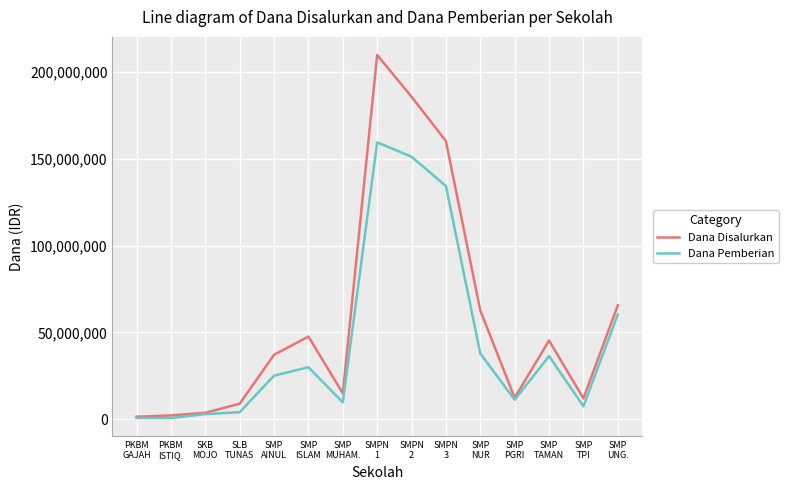

What is the total value across all series at SMPN
1?

369000000